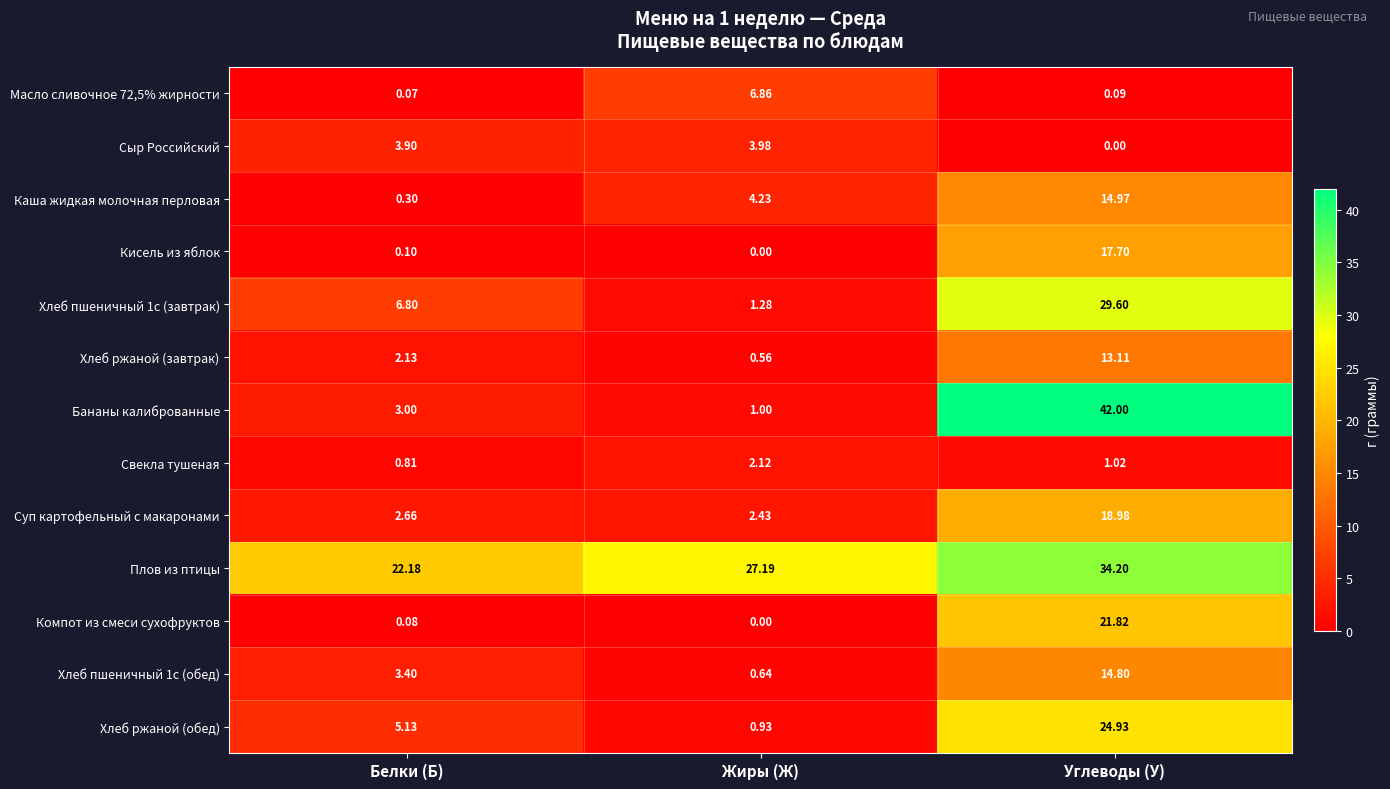

How many data points does each series have?

3